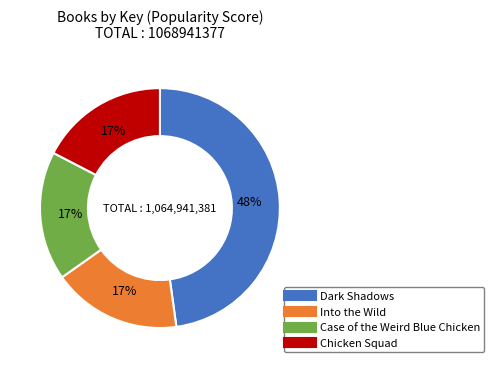

Which slice is the largest?

Dark Shadows